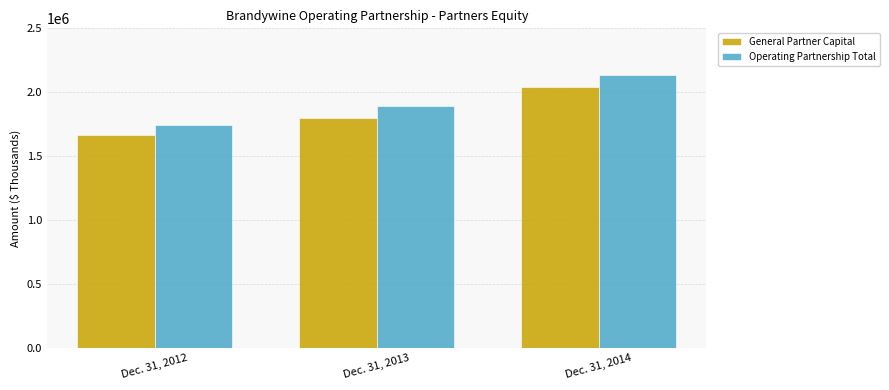

Count the number of categories in the chart.

3